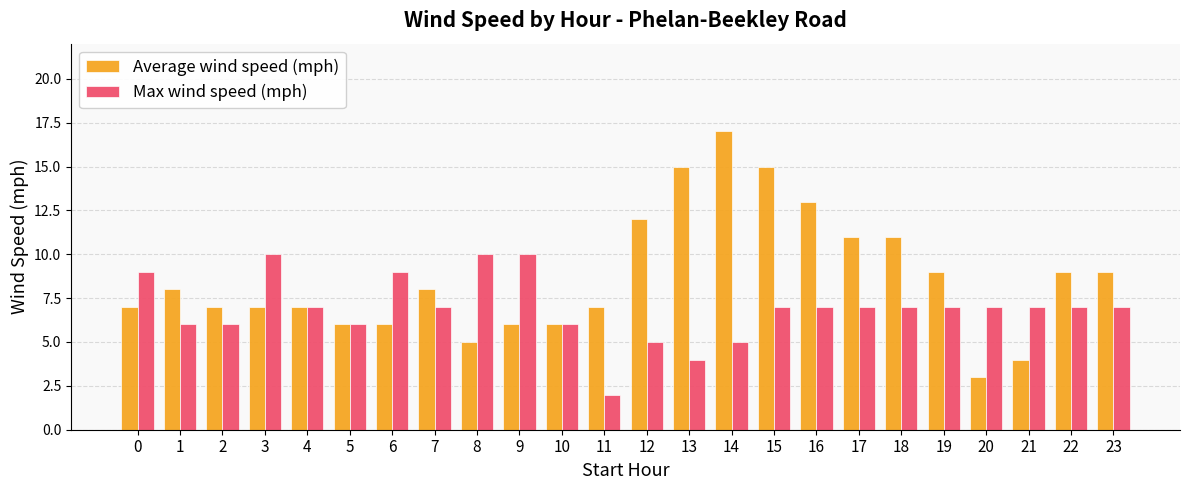

What is the value of the Max wind speed (mph) bar at the 10th from the left?

10